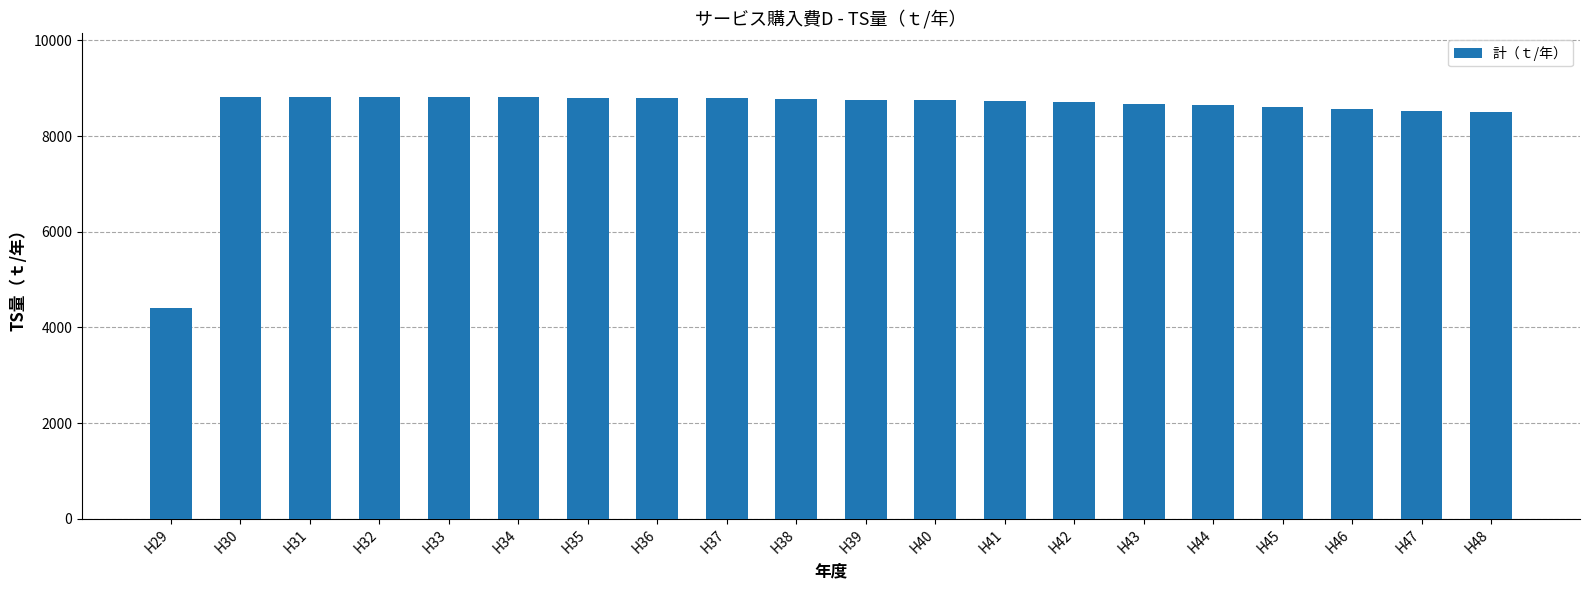

What is the average value?

8506.5